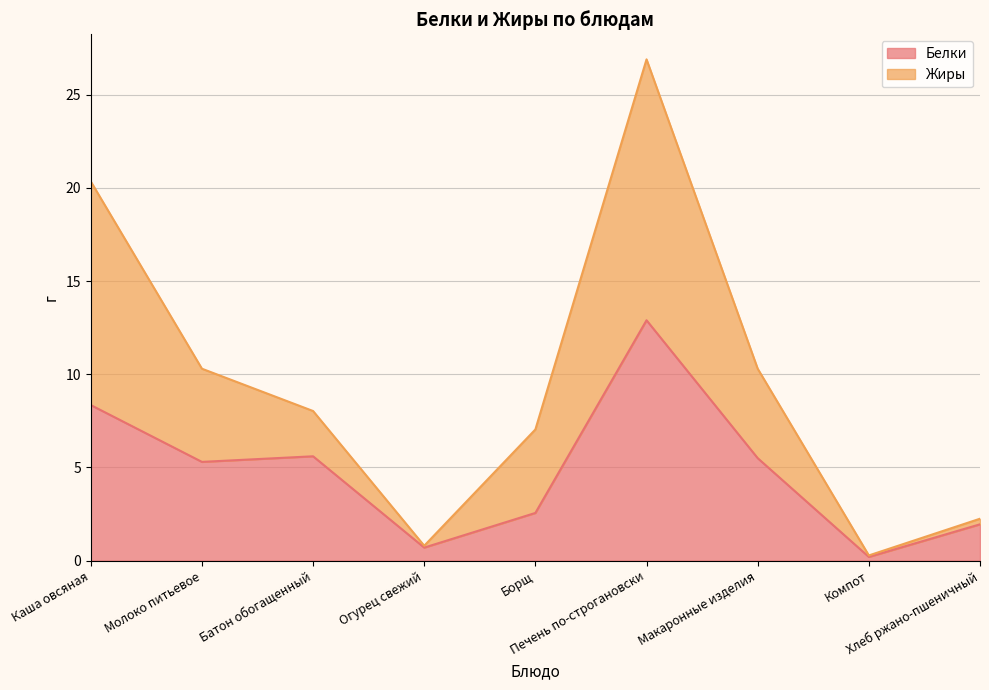

List the series in order of their overall mean, highest first.

Жиры, Белки